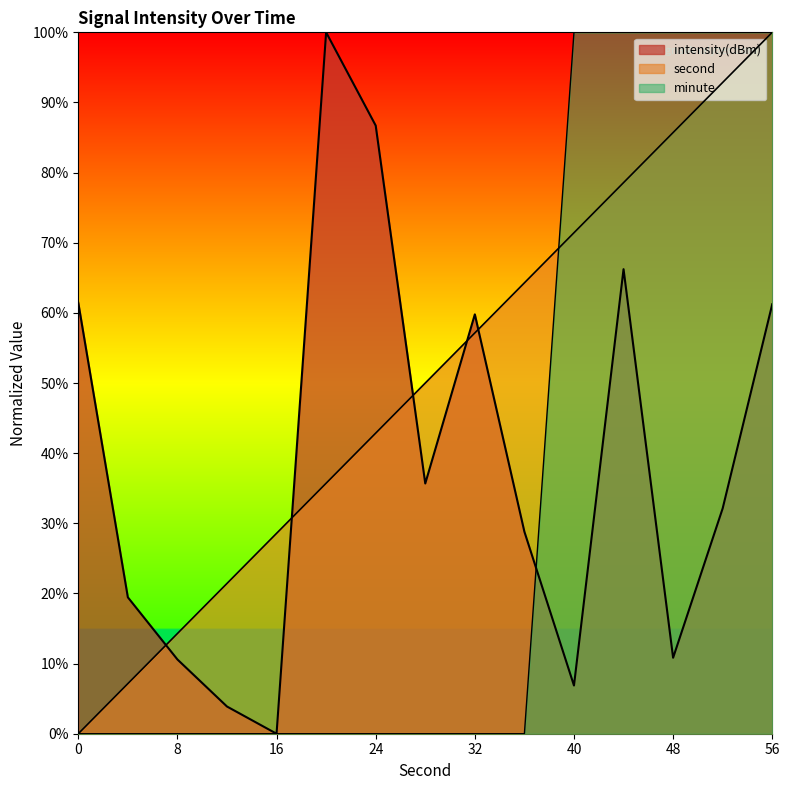

True or false: minute has more than 0 interior local peaks.

False